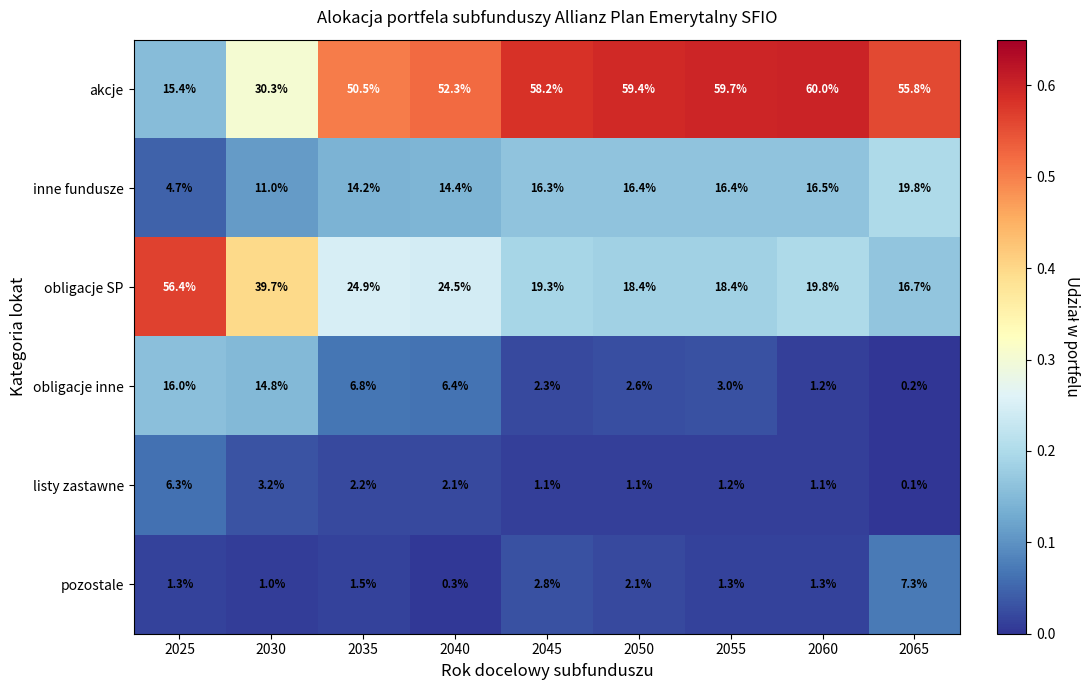

At 2025, list the series in order from smallest to largest.

pozostale, inne fundusze, listy zastawne, akcje, obligacje inne, obligacje SP